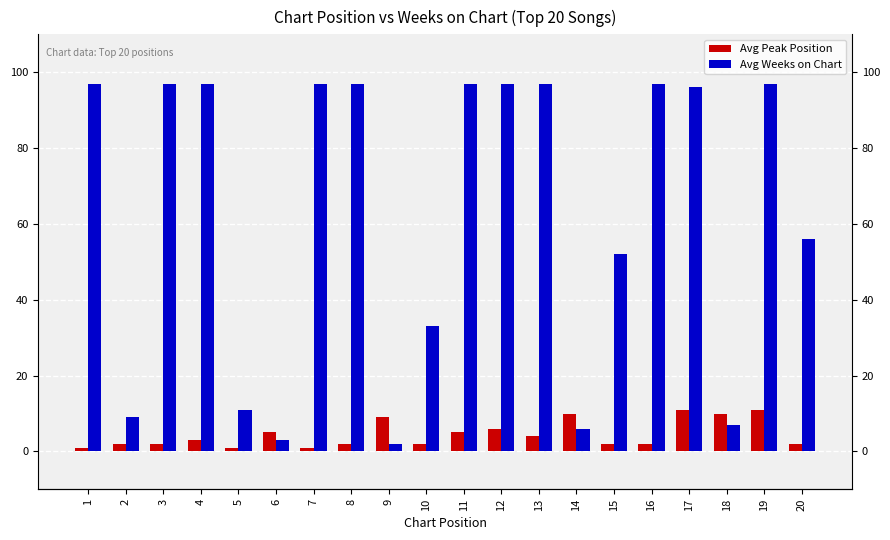

What is the value of the Avg Peak Position bar at the 3rd from the left?

2